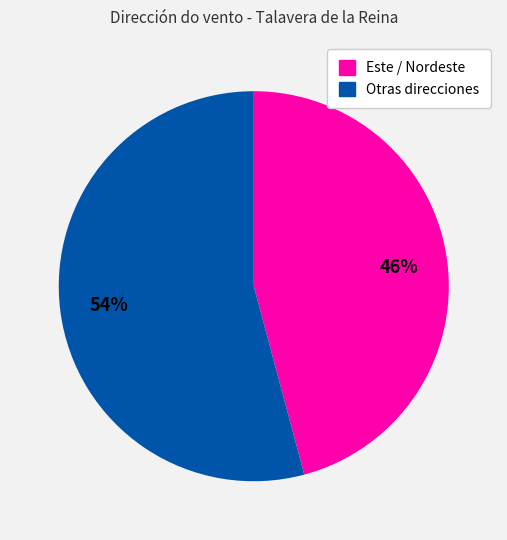

Is there a majority slice in this chart?

Yes